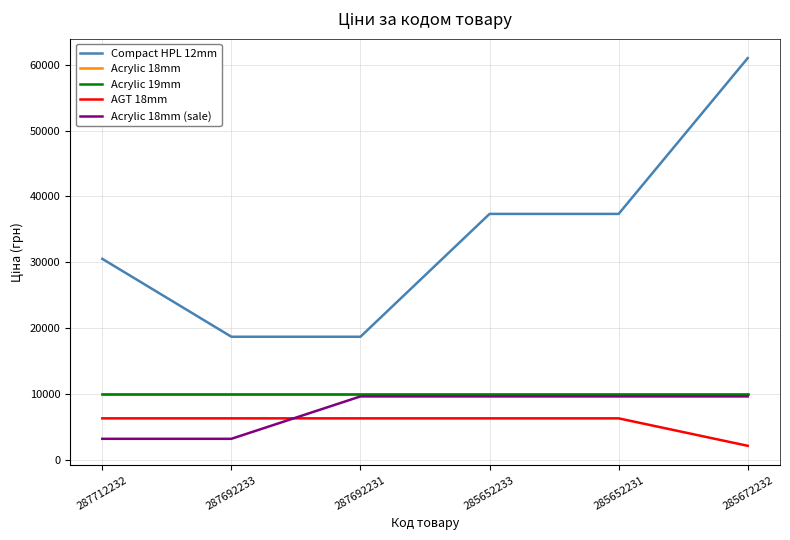

At how many categories does at least one series exceed 51526?

1